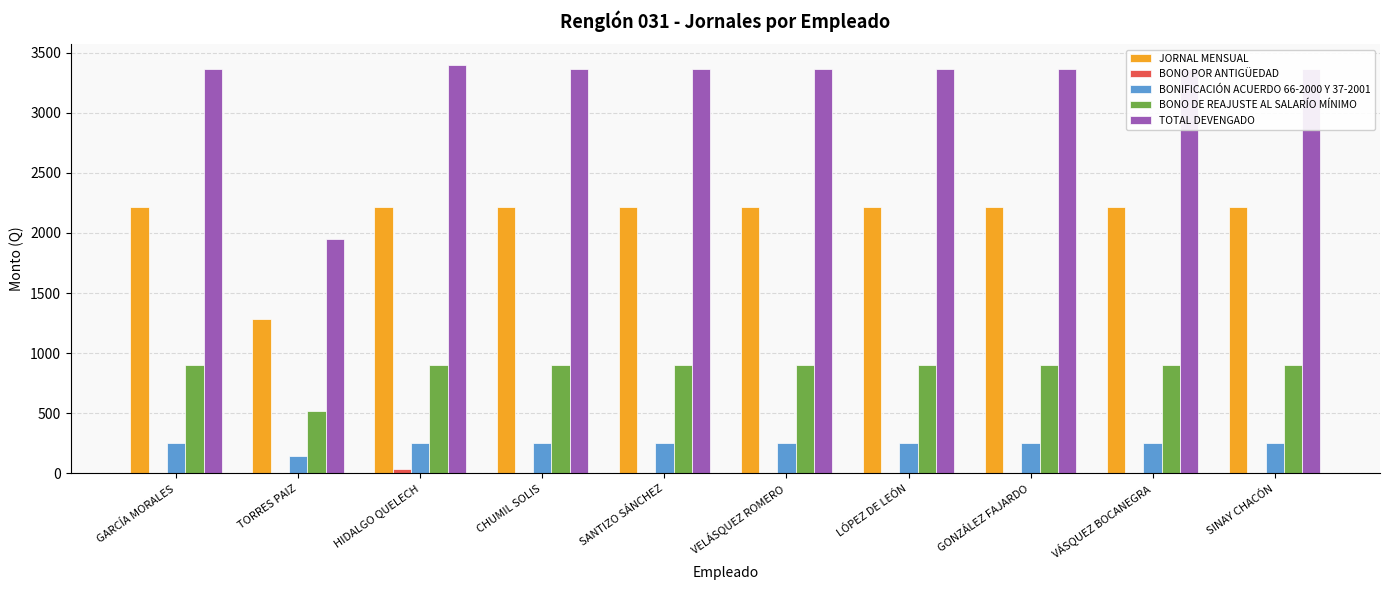

What value does the BONO DE REAJUSTE AL SALARÍO MÍNIMO series have at SANTIZO SÁNCHEZ?

900.0